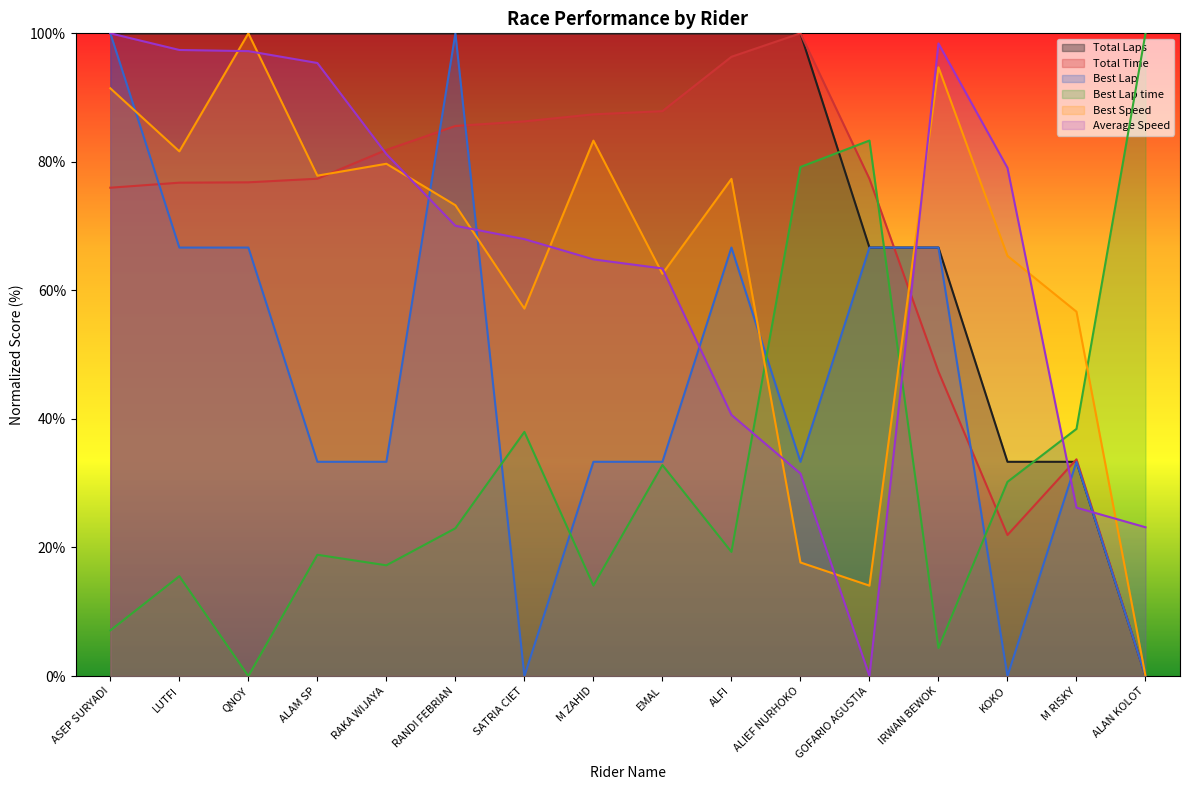

How many data points does each series have?

16